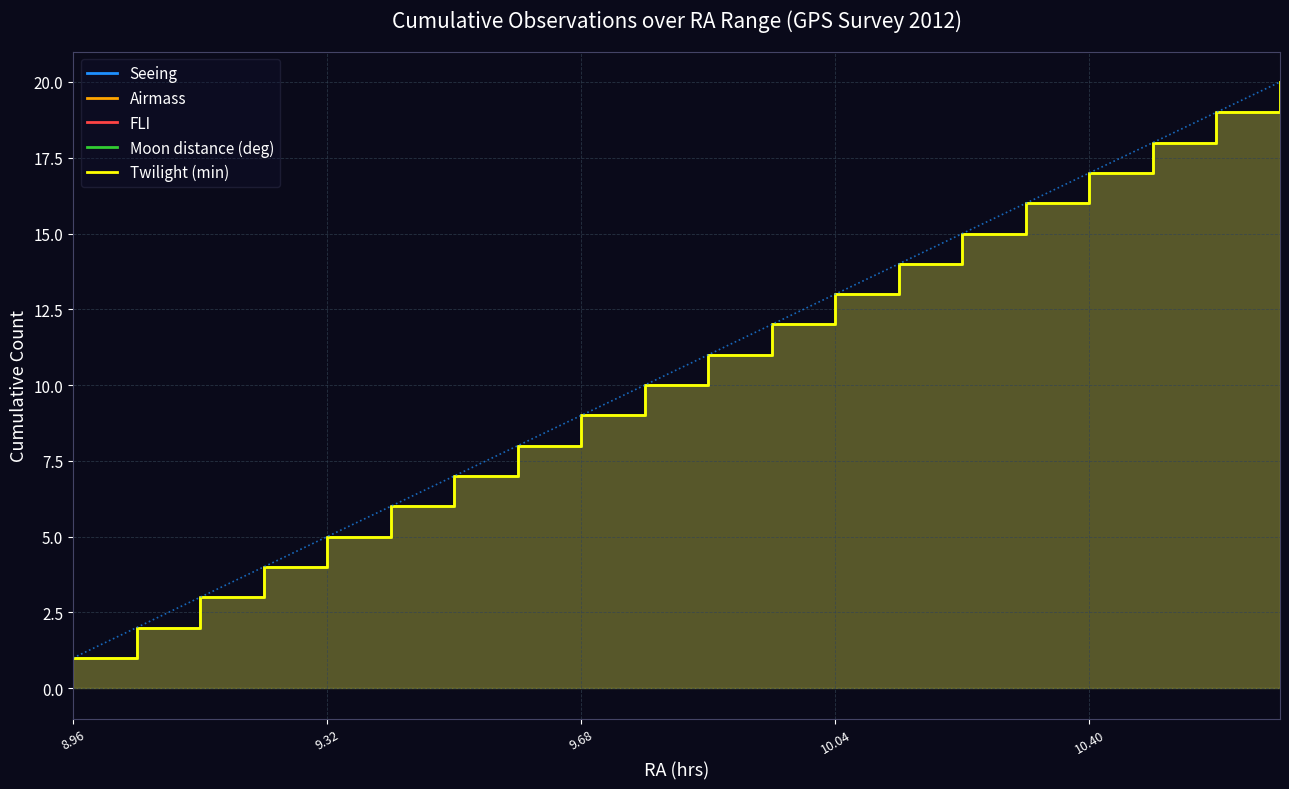

What is the difference between the maximum and minimum values in the Airmass series?

19